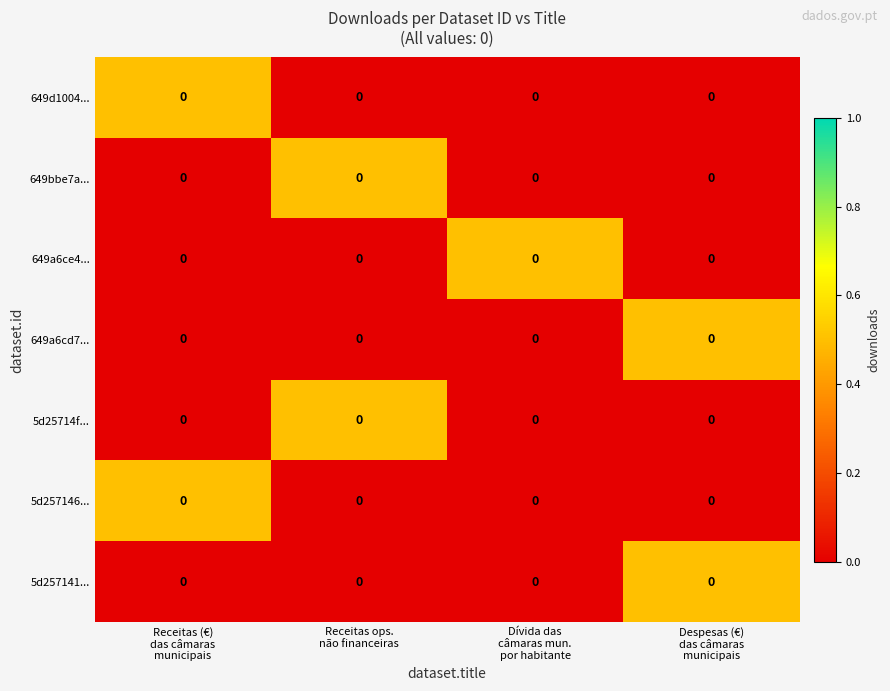

Which category has the lowest value across all series?

Receitas ops.
não financeiras